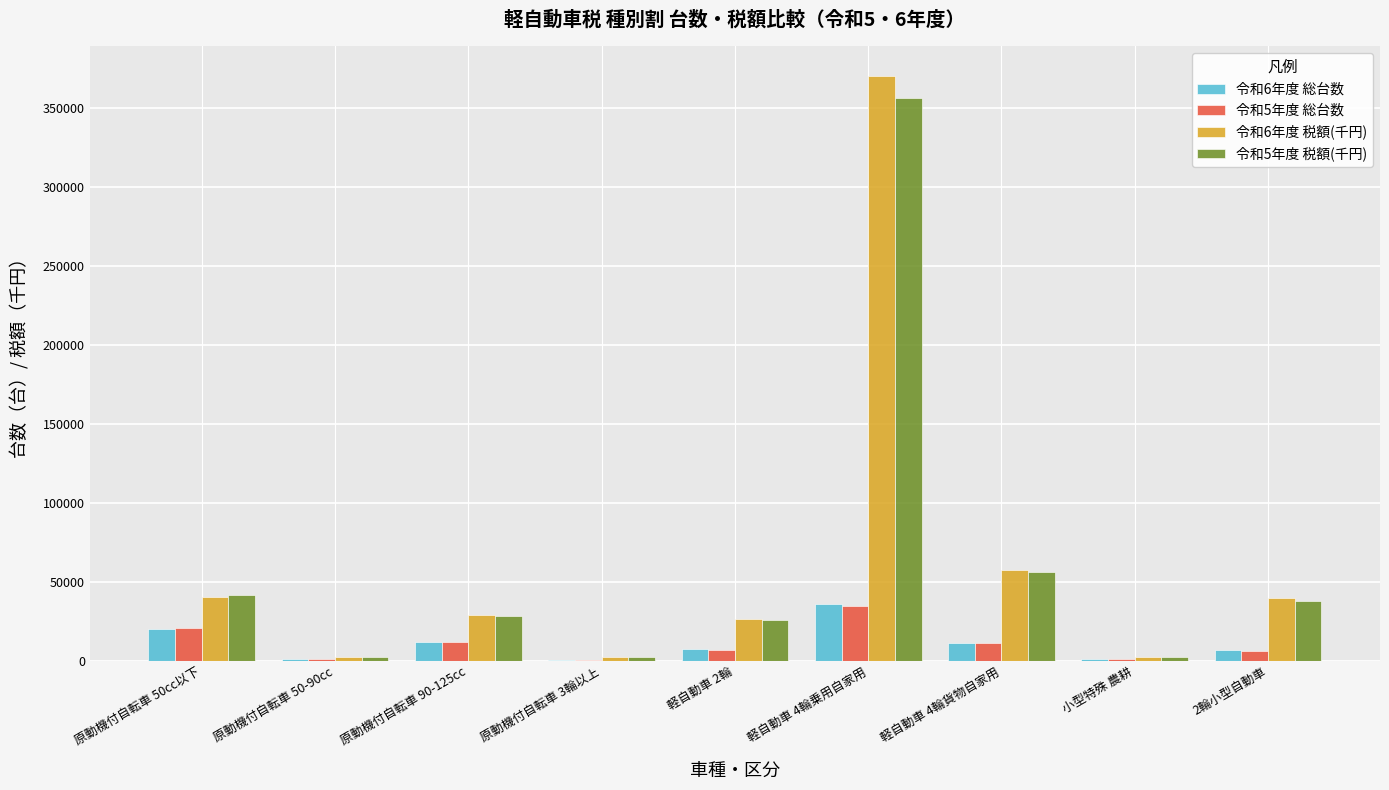

Count the number of categories in the chart.

9